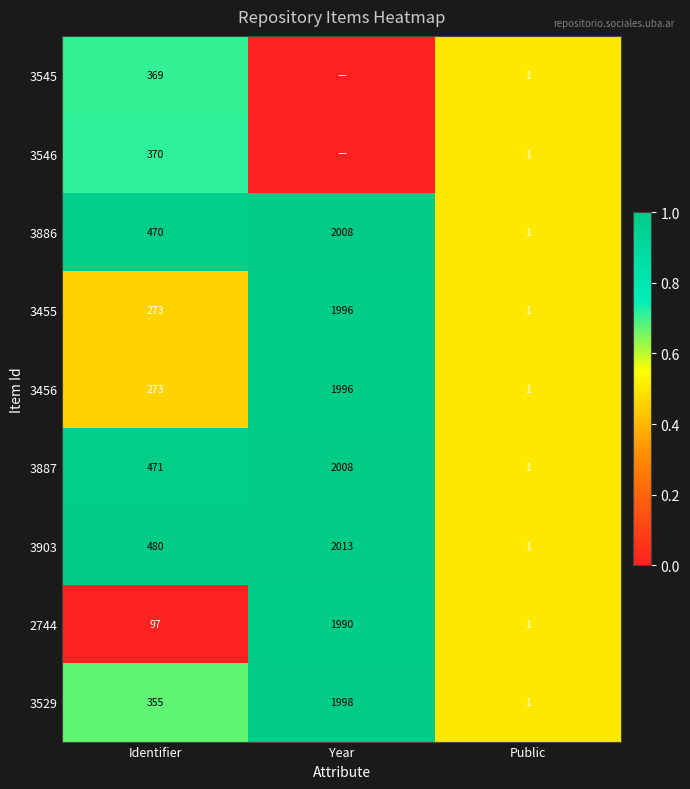

Which category has the lowest value in the 3529 series?

Public